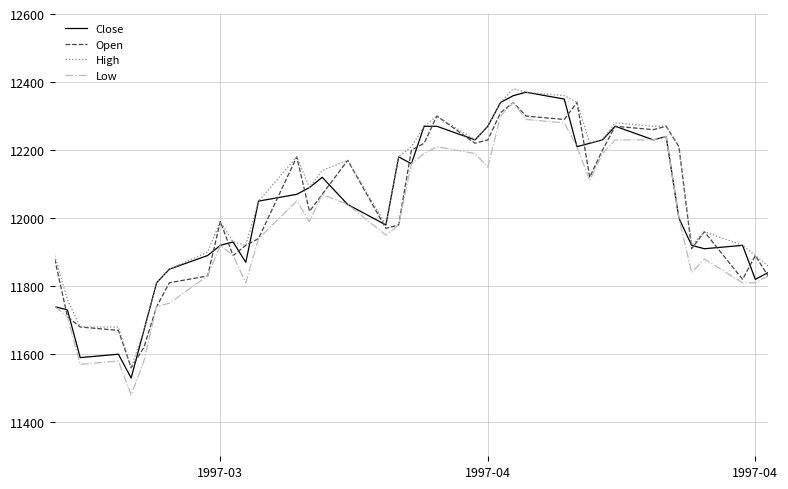

True or false: Low and High intersect in this chart.

False